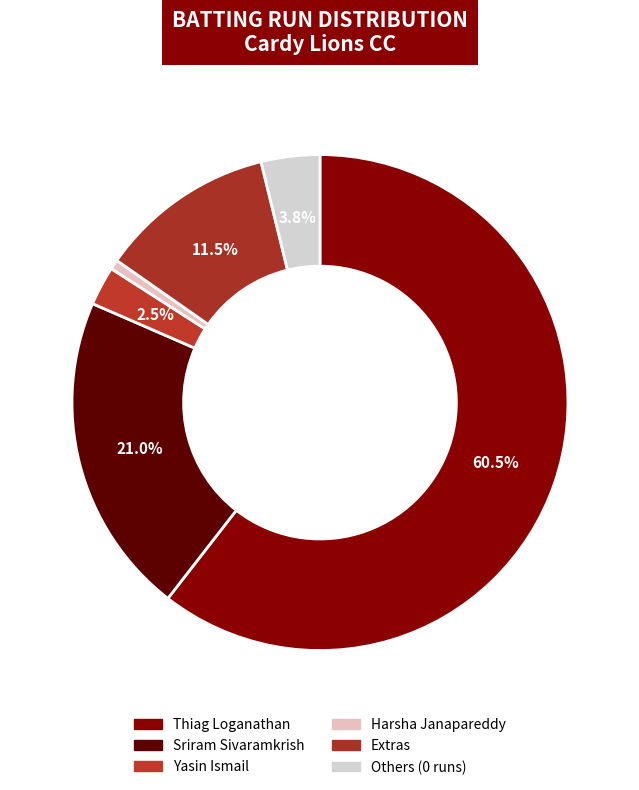

How many slices are in this pie chart?

6